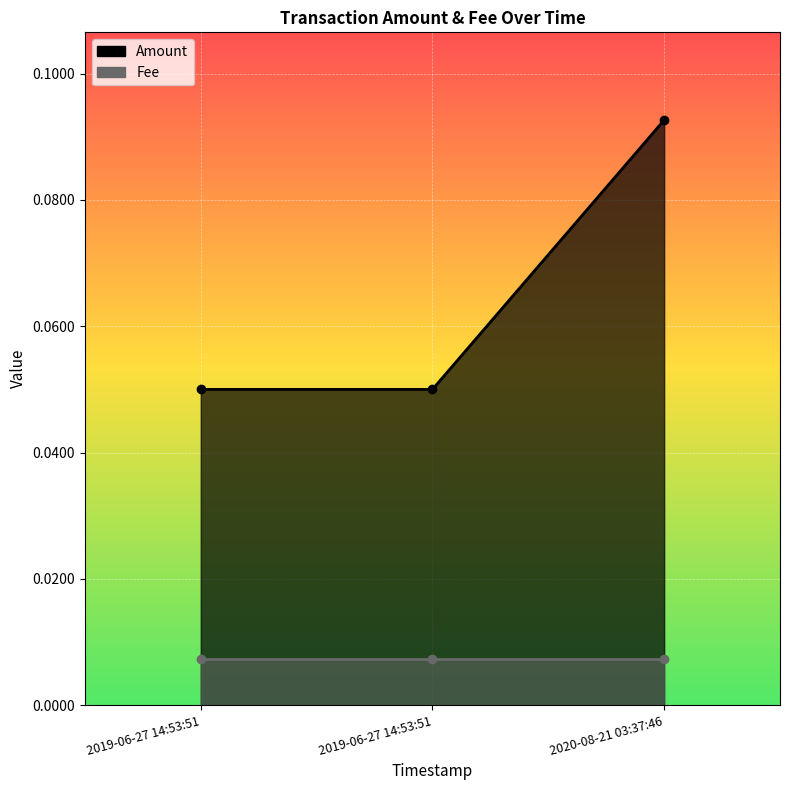

How many categories are shown in the chart?

3